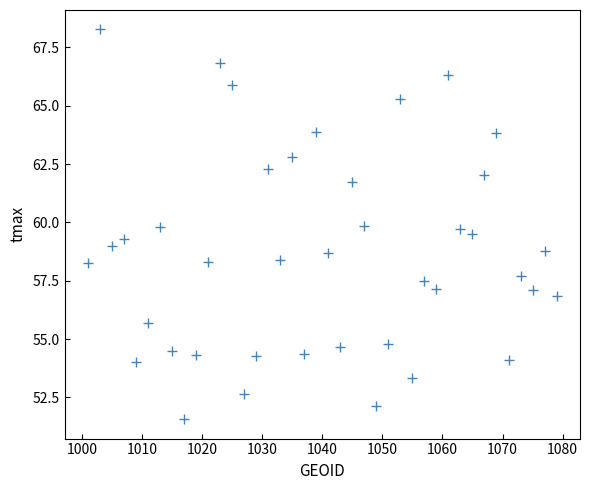

What is the range of Y values (max minus min)?

16.7